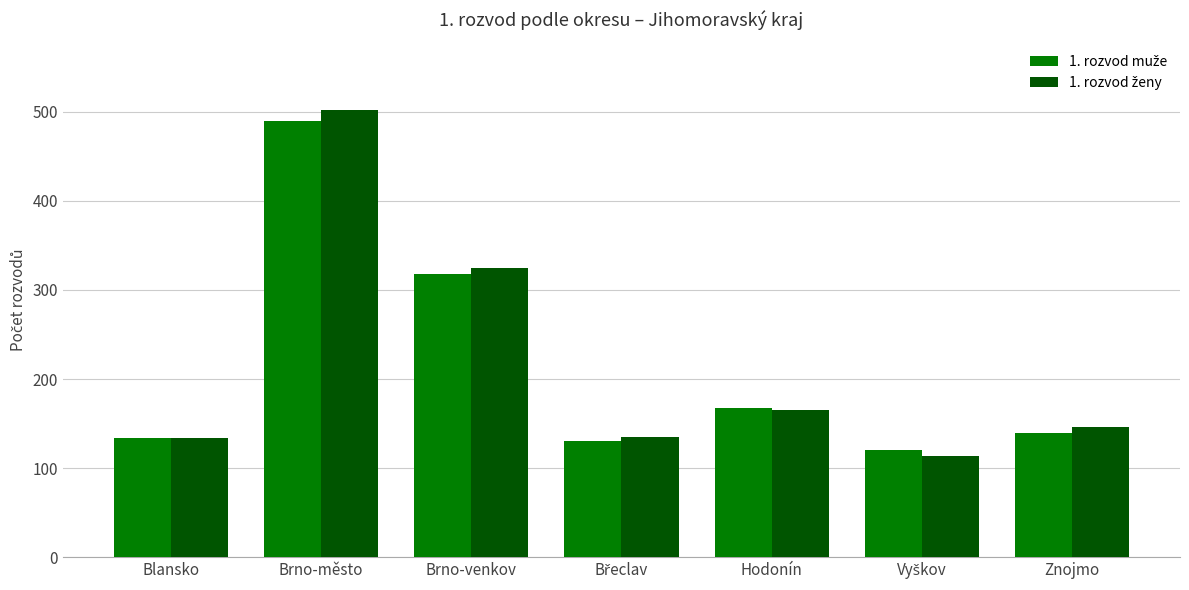

How many data points does each series have?

7